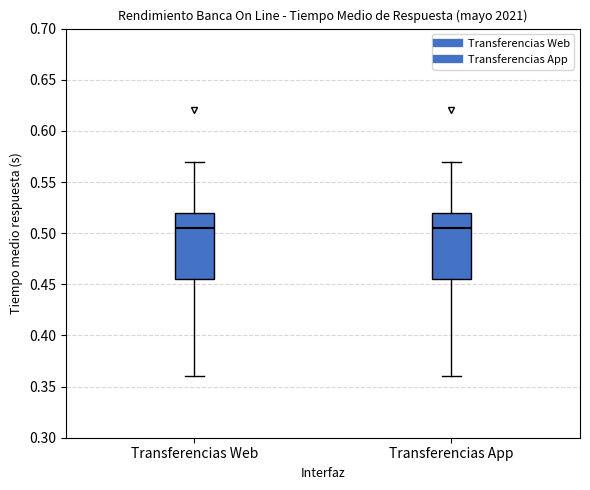

Where is the lower edge of the box for Transferencias Web on the y-axis? The values are not printed on the chart, so give them approximately, as read against the axis.

0.455